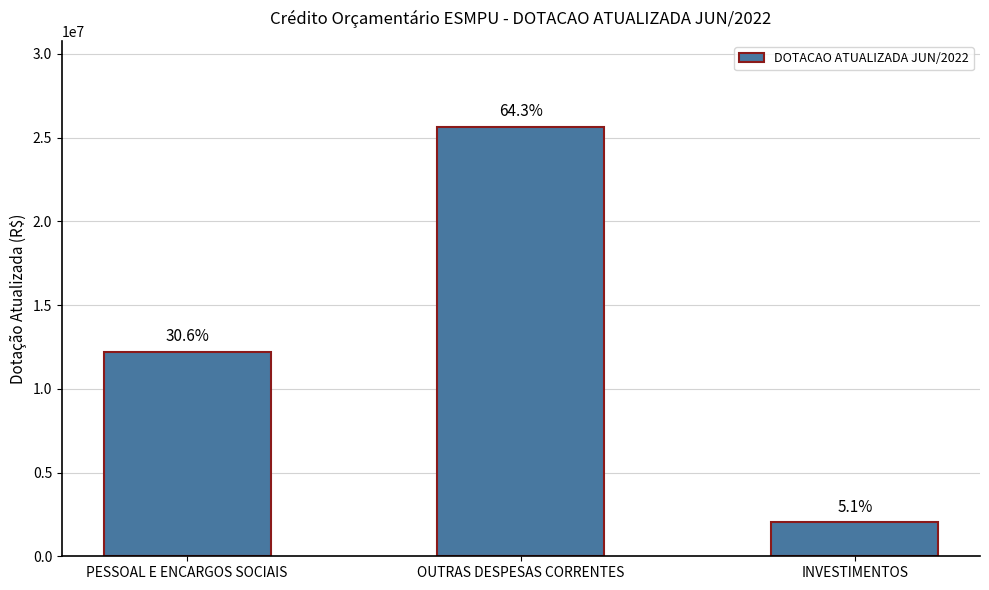

How many values are between 2019000 and 25652648?

3